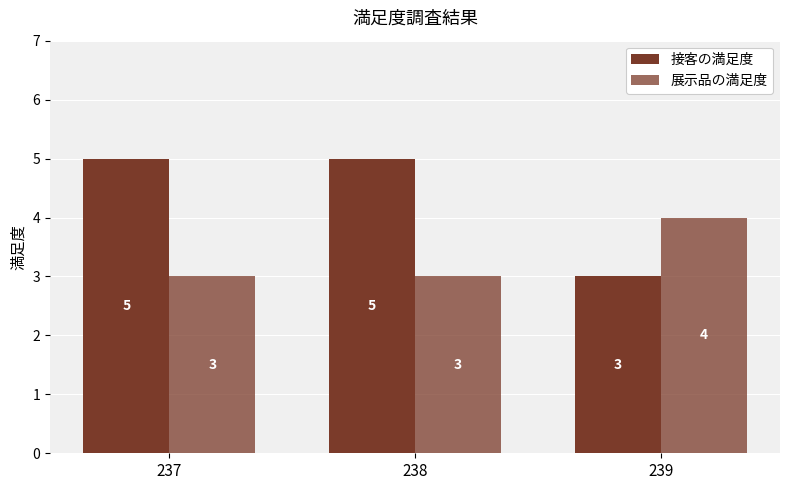

Does the chart contain any negative values?

No